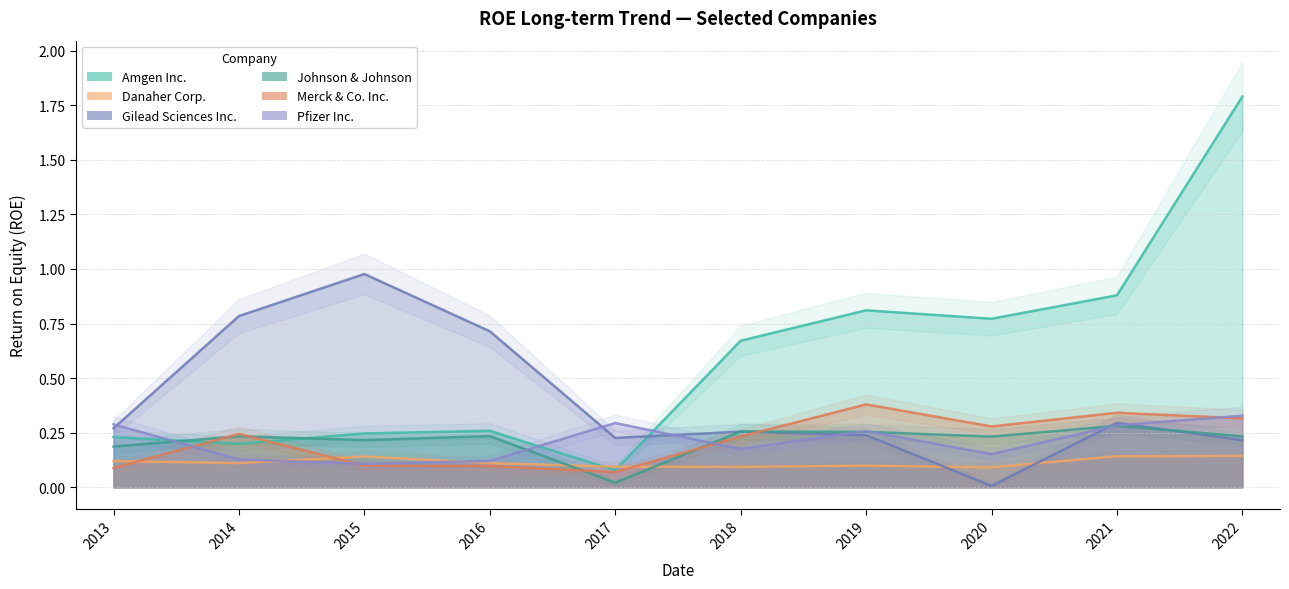

What is the average value of the Danaher Corp. series?

0.1